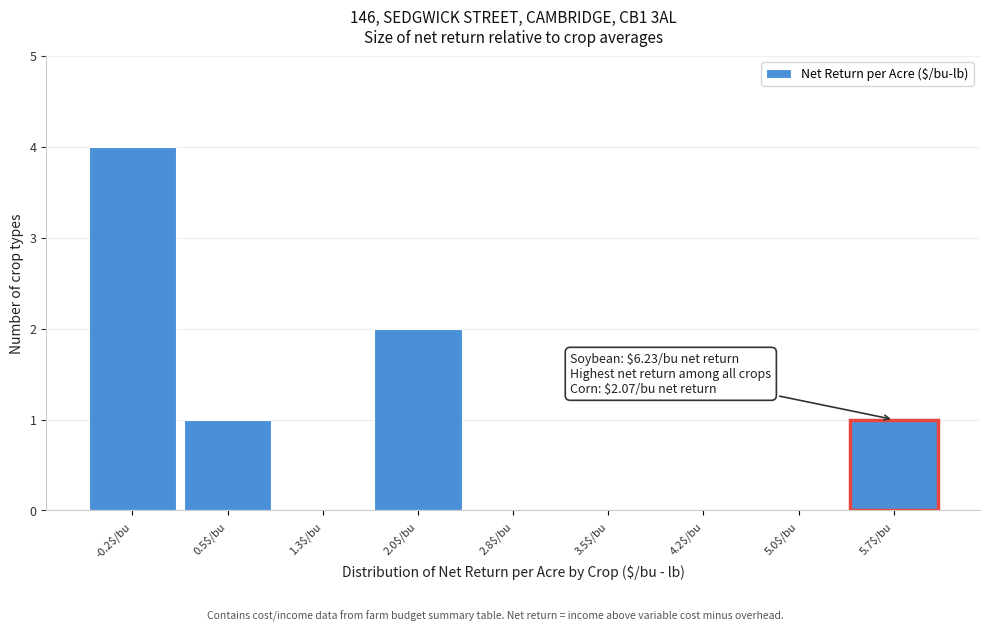

Which label corresponds to the largest value in the chart?

-0.2$/bu